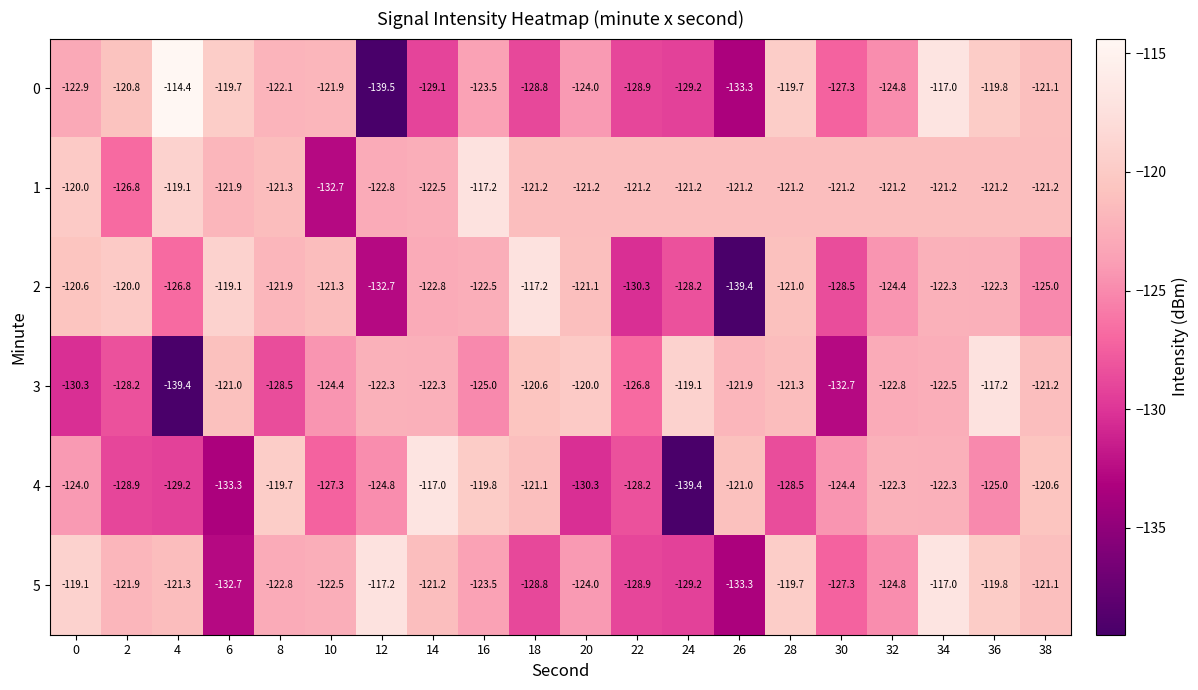

At which category is the sum across all series the highest?

34